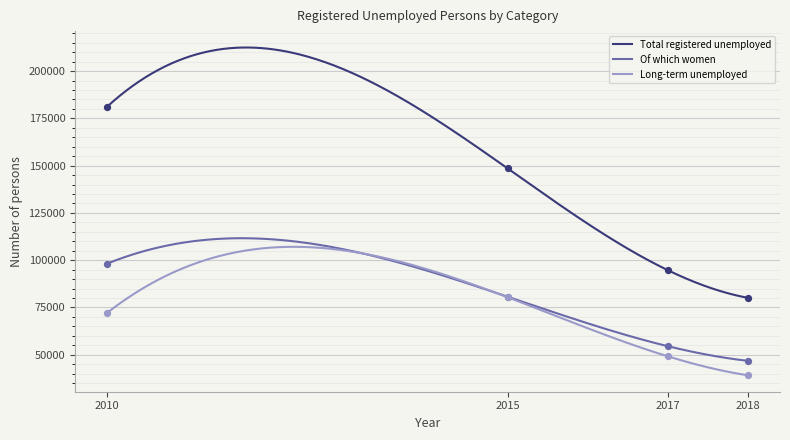

Which series has the largest Y range (max minus min)?

Total registered unemployed